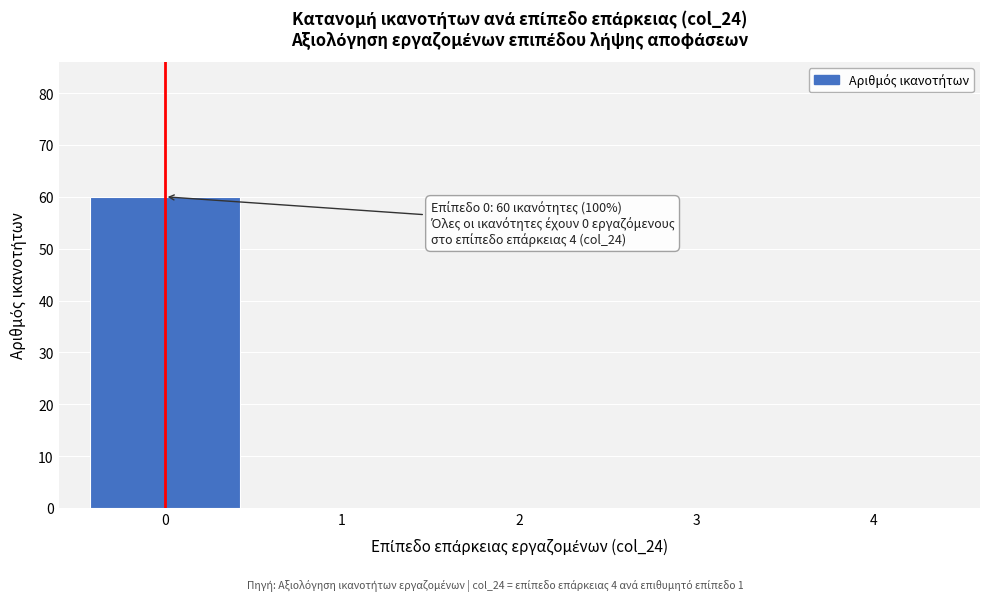

Reading right to left, list all the values displayed in this chart.

4=0	3=0	2=0	1=0	0=60